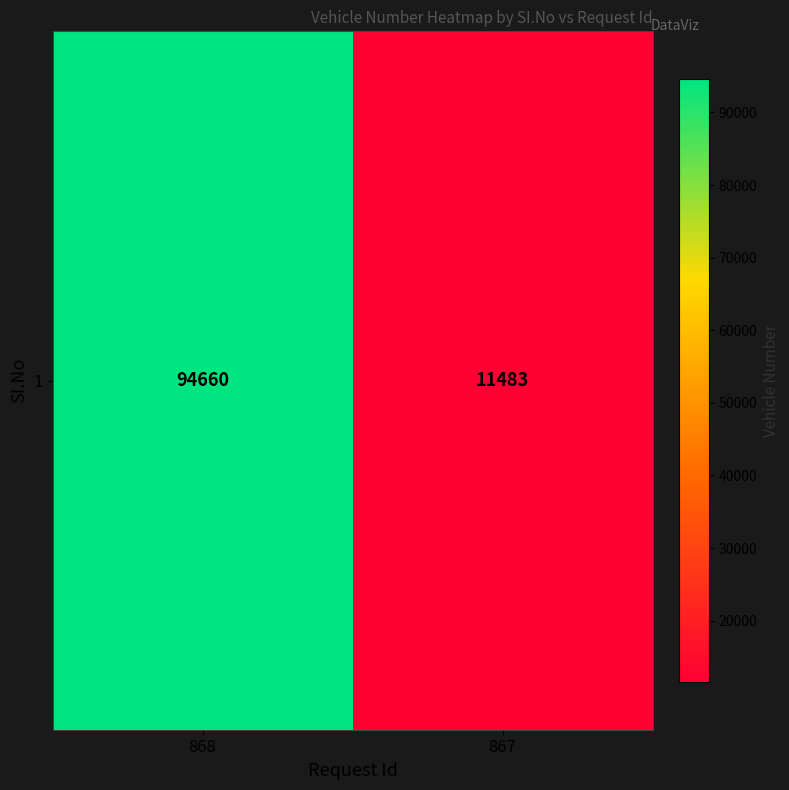

What is the average value?

53072